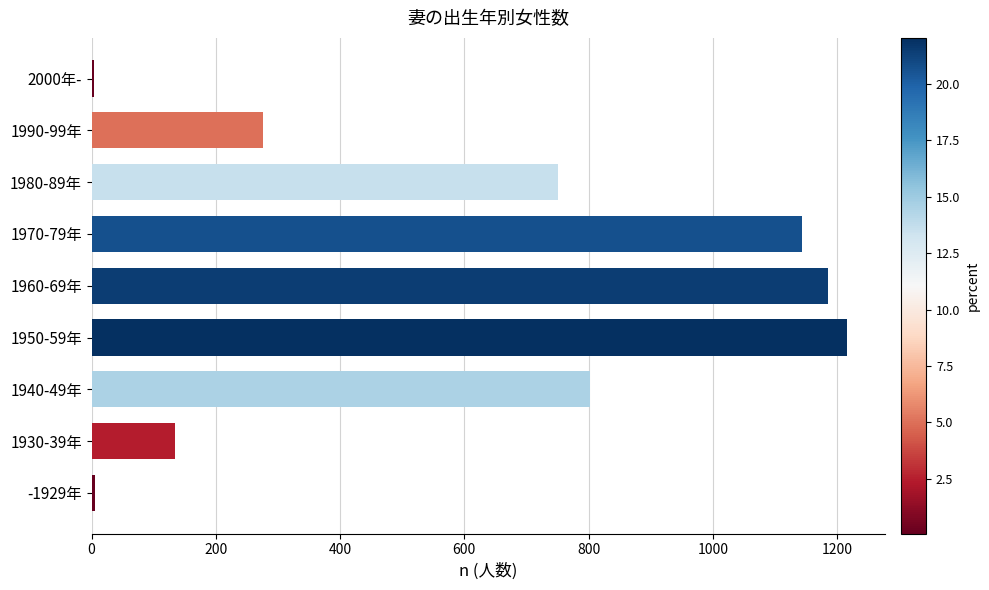

What is the average value?

613